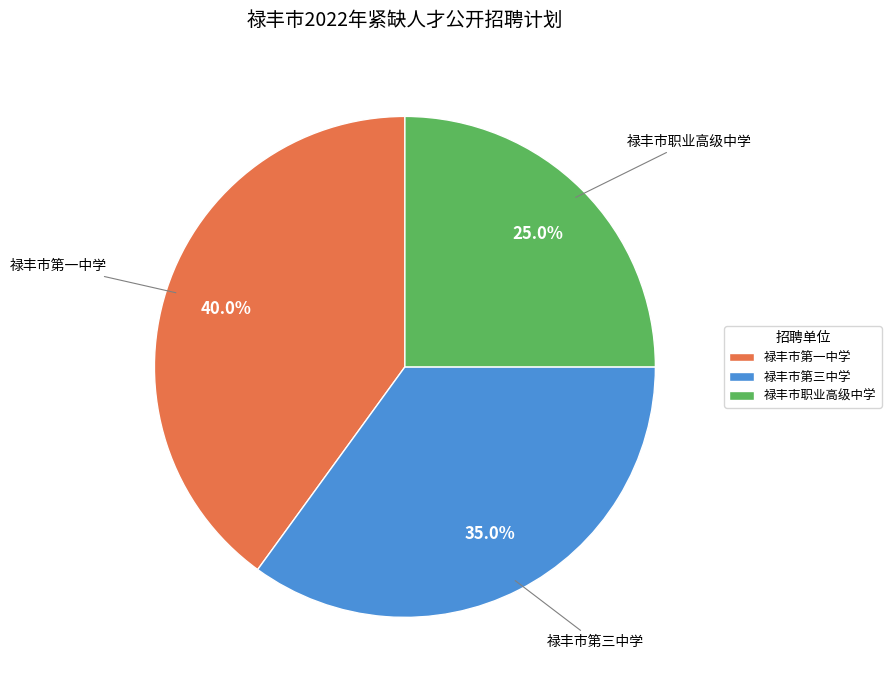

What percentage is the 禄丰市第三中学 slice, to the nearest percent?

35%